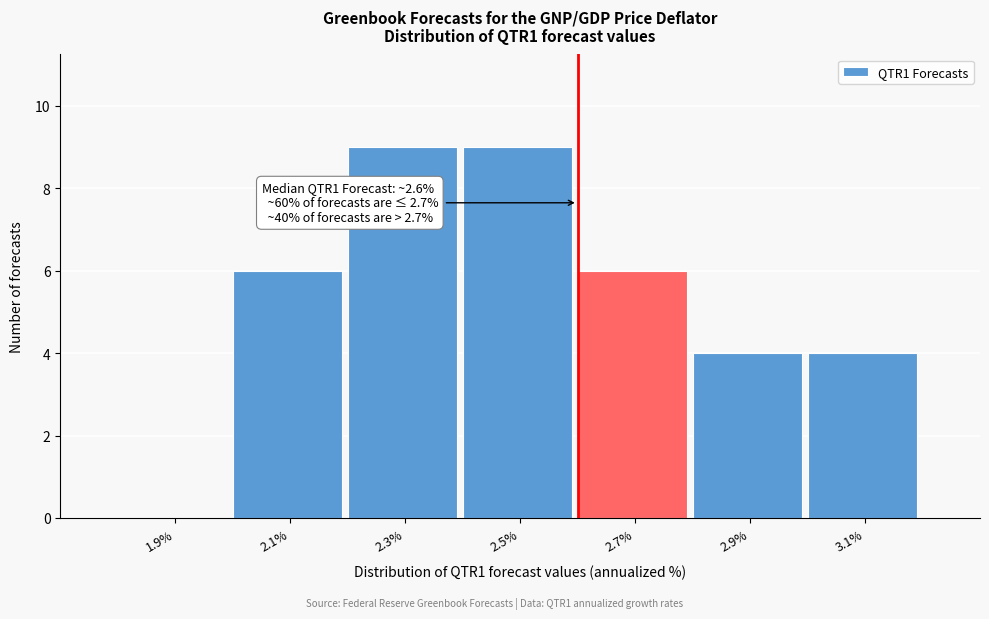

Reading left to right, list all the values displayed in this chart.

1.9%=0	2.1%=6	2.3%=9	2.5%=9	2.7%=6	2.9%=4	3.1%=4